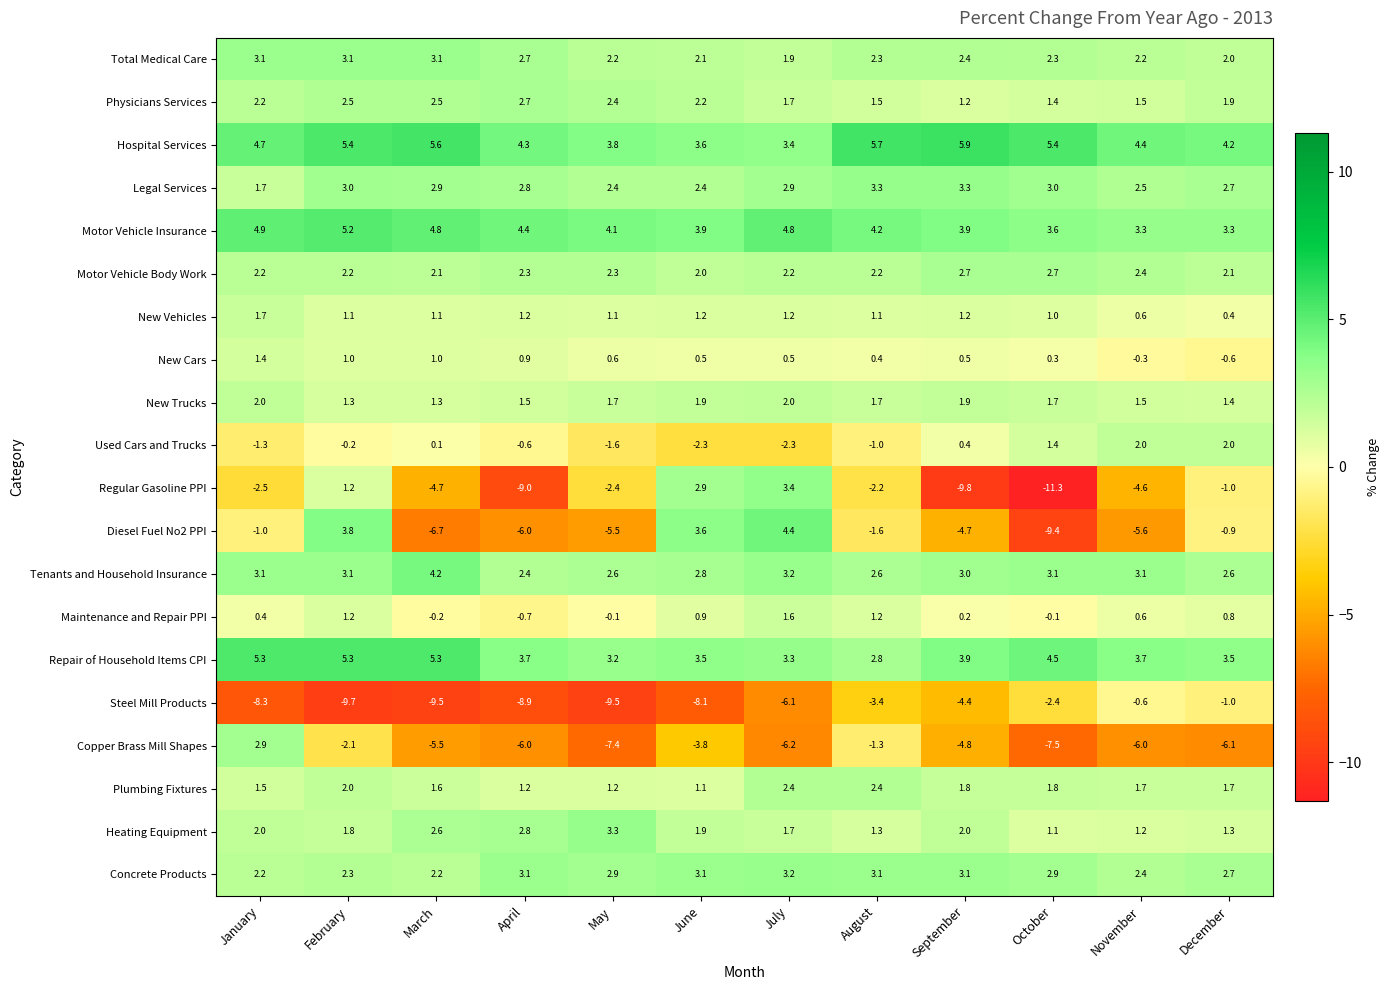

What is the greatest value displayed?

5.9